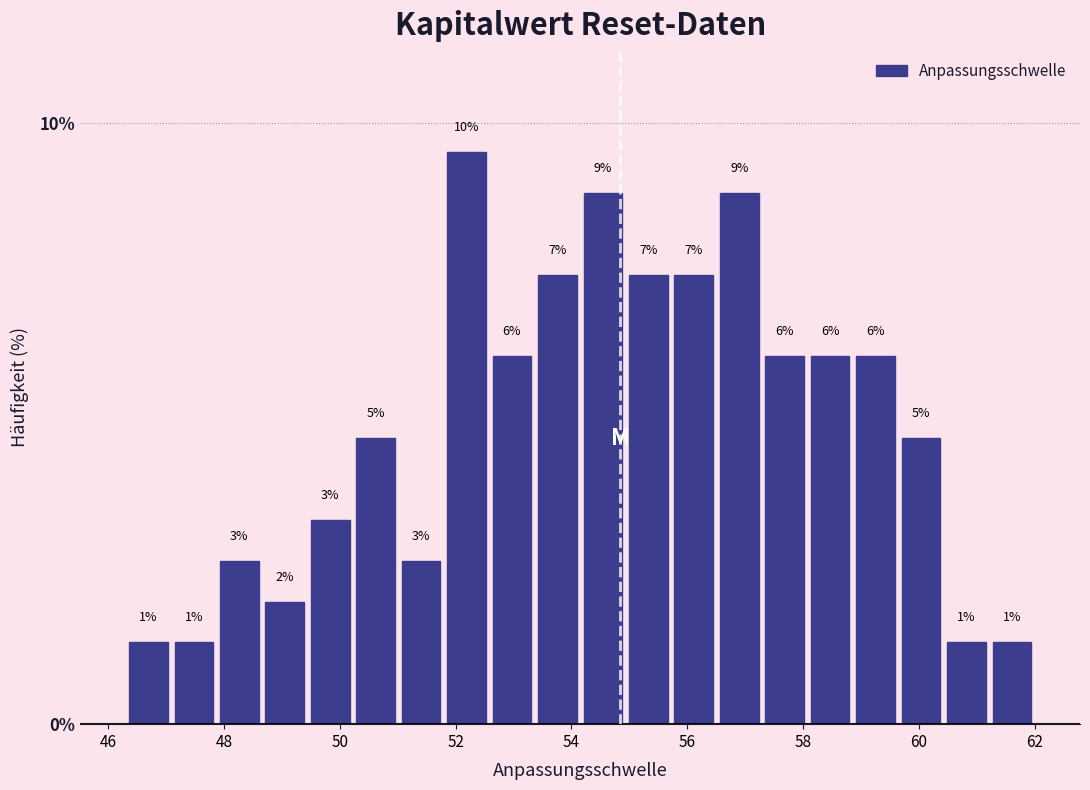

Read against the x-axis, roughly where is the centre of the tallest bar?

52.2